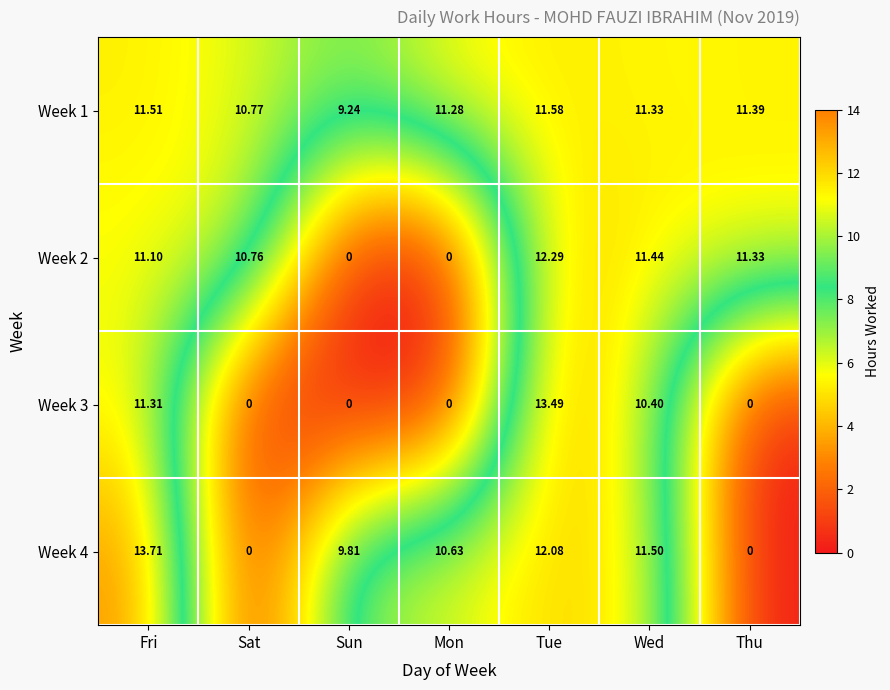

At which label does Week 1 first exceed 11?

Fri